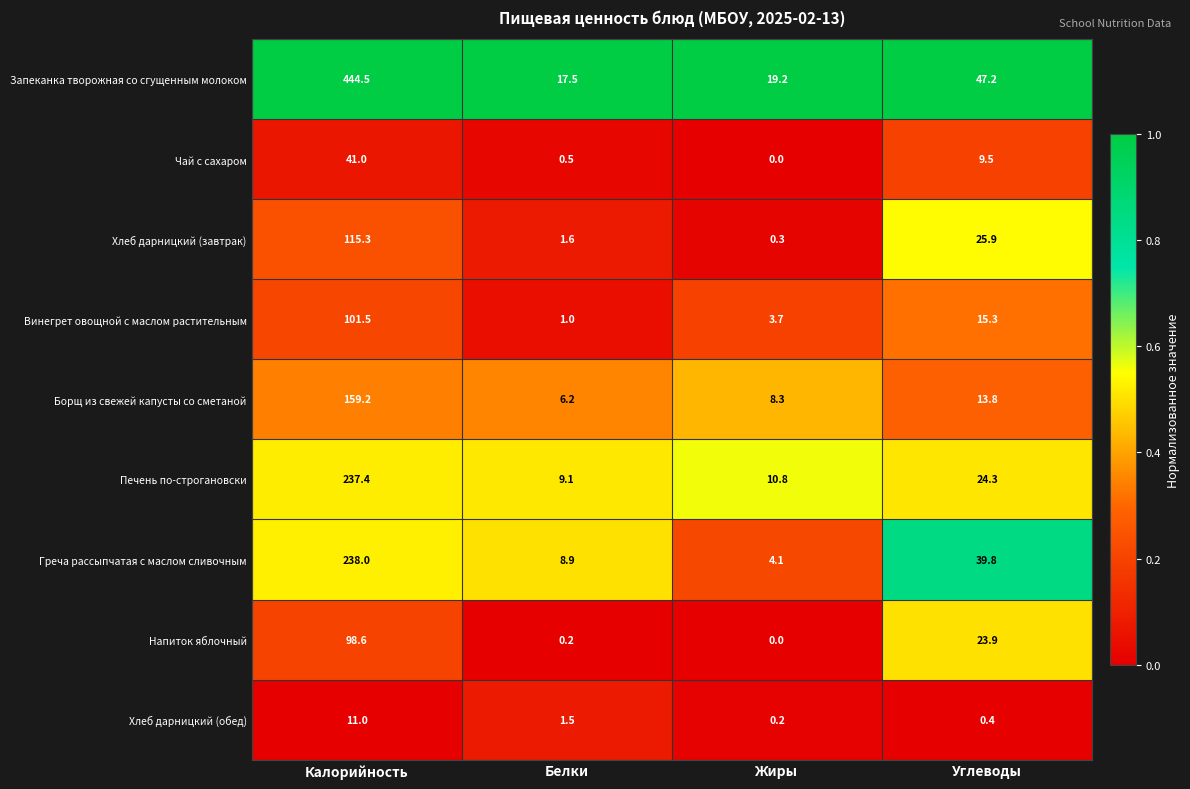

At which category does the chart reach its peak across all series?

Калорийность